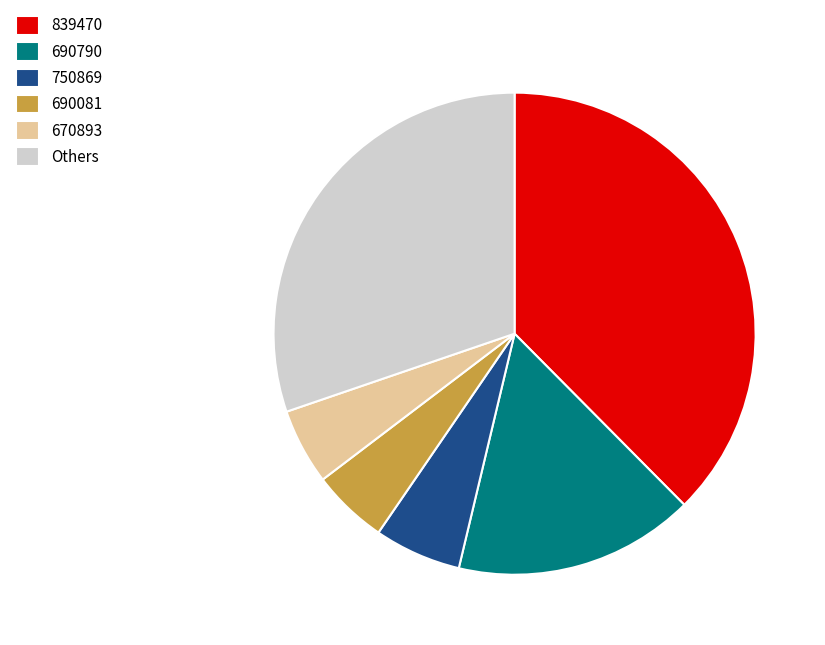

Is it true that 670893 is 16% of the pie?

False